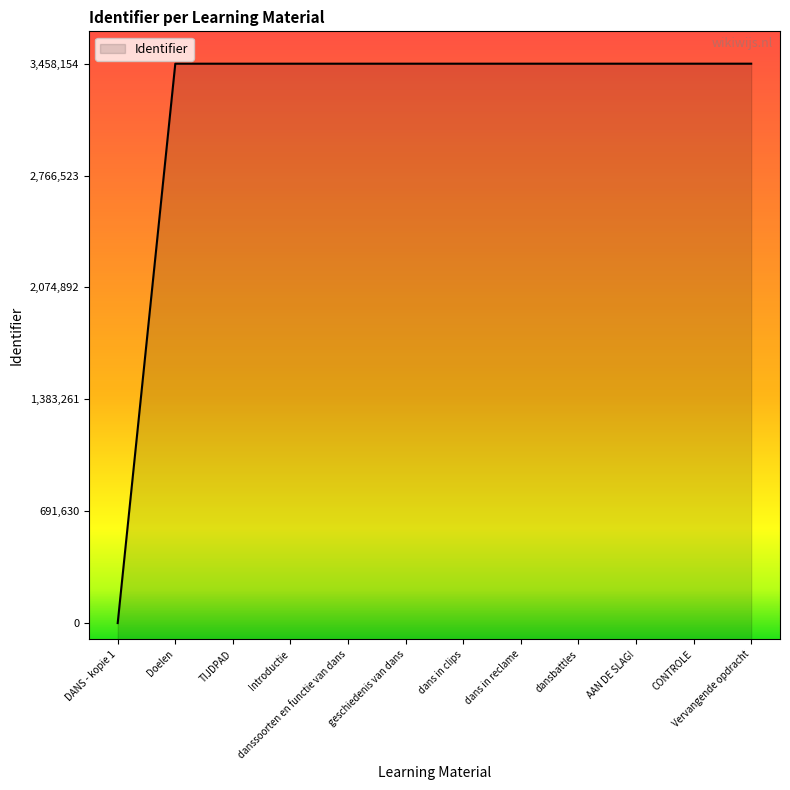

Reading left to right, extract all data points from this chart.

DANS - kopie 1=0	Doelen=3458106	TIJDPAD=3458108	Introductie=3458110	danssoorten en functie van dans=3458111	geschiedenis van dans=3458119	dans in clips=3458134	dans in reclame=3458139	dansbattles=3458145	AAN DE SLAG!=3458150	CONTROLE=3458152	Vervangende opdracht=3458154